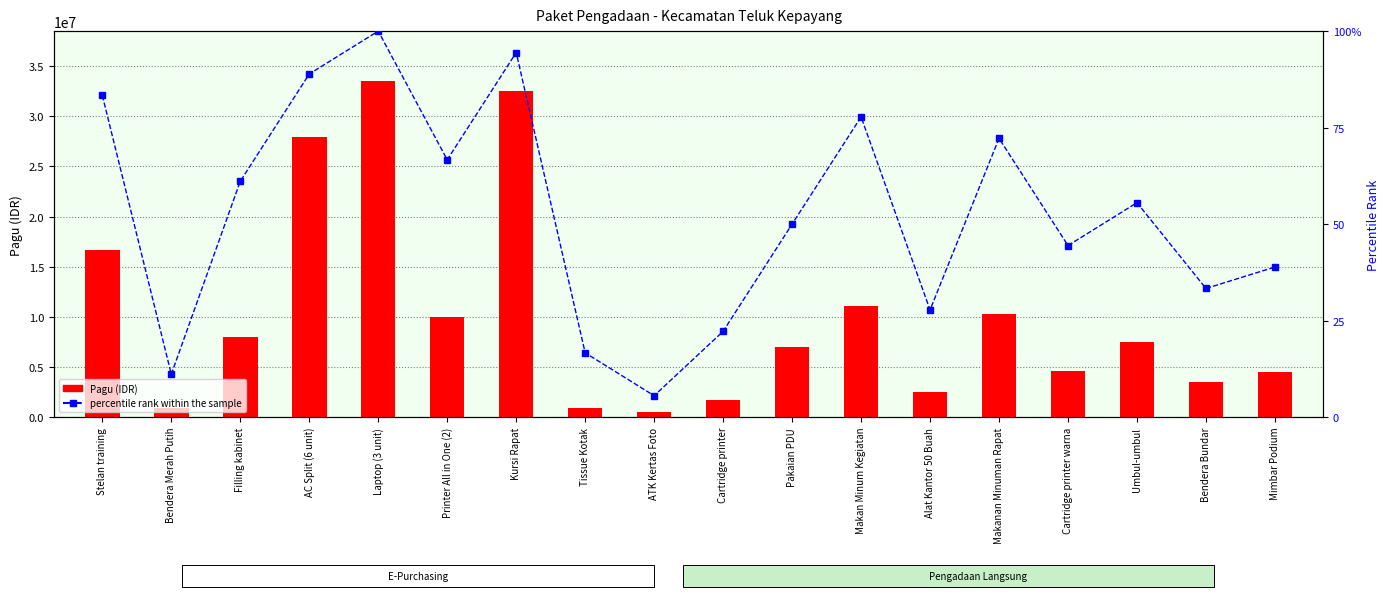

Does the chart contain any negative values?

No